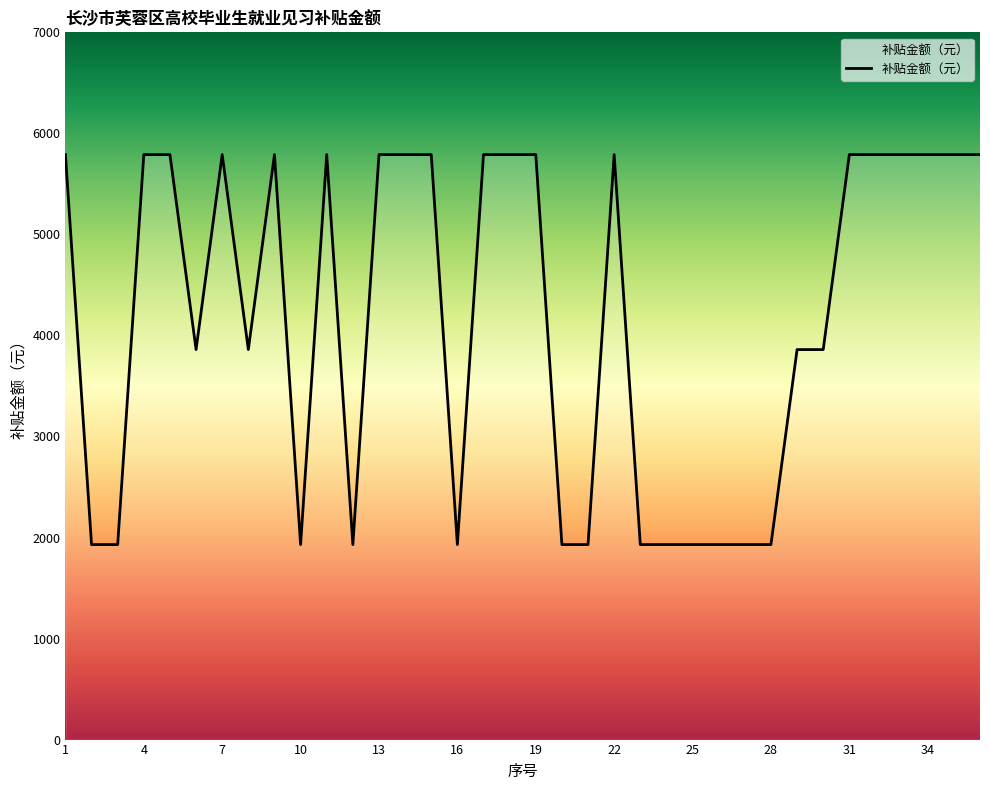

Count the values in the range 1930 to 5790.

36